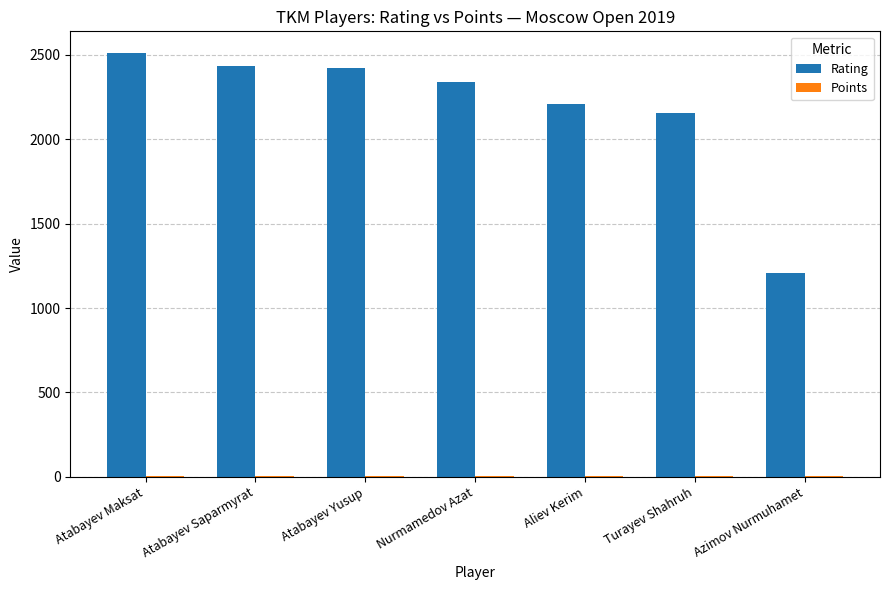

The Rating series shows 1416.8 at Nurmamedov Azat. True or false?

False